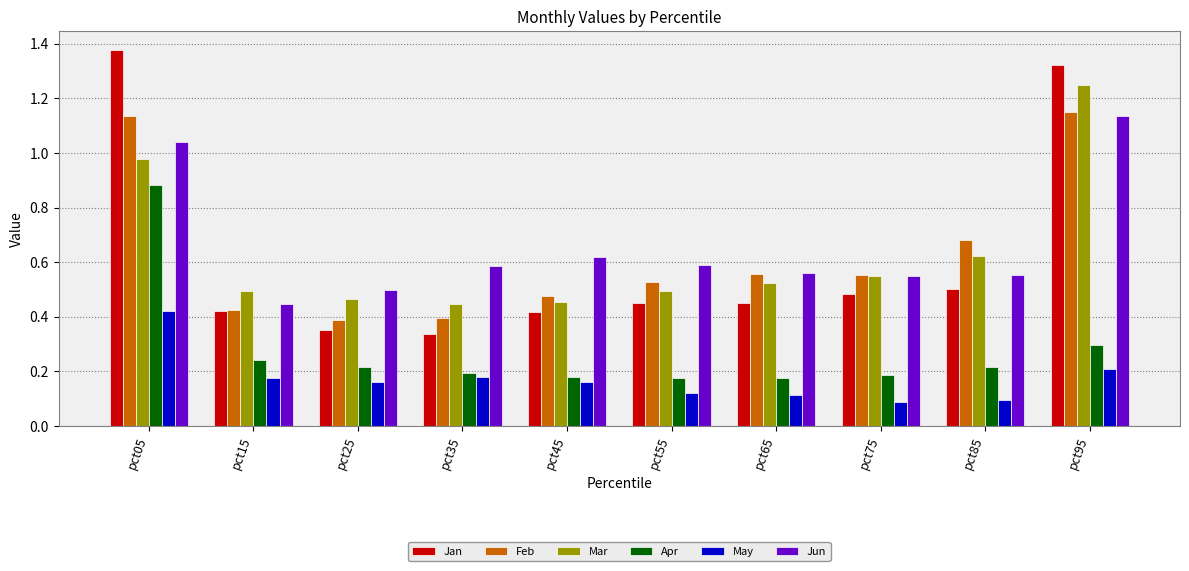

The May series shows 0.2 at pct55. True or false?

False